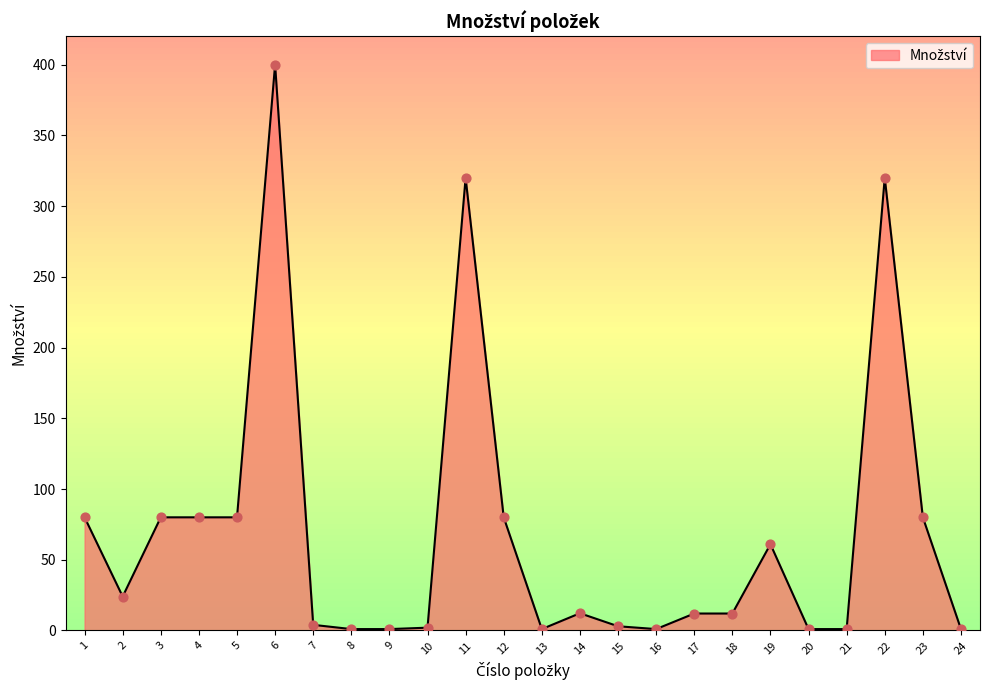

What is the change in value from 8 to 15?

+2.0